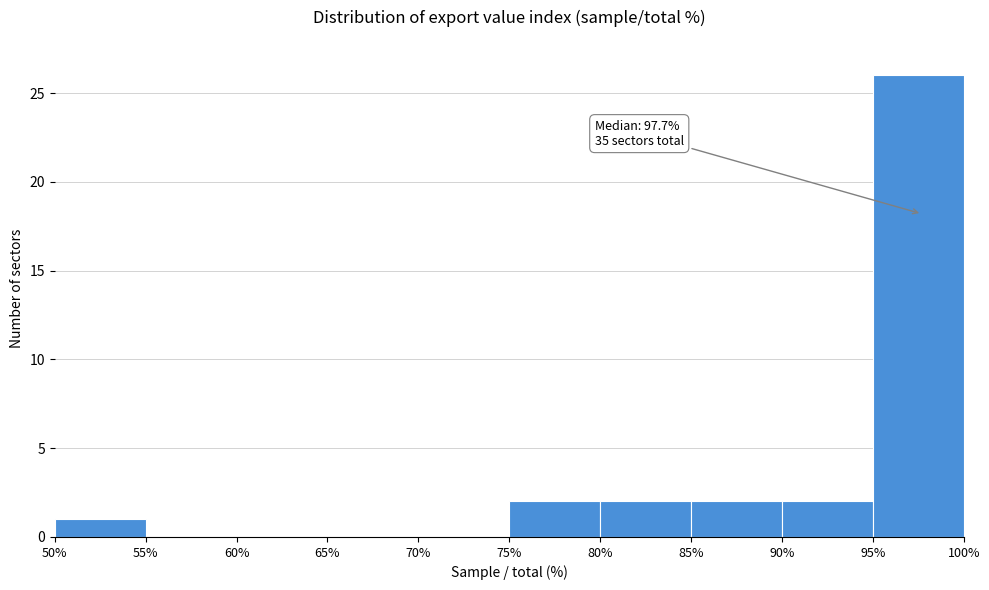

Over which range of the x-axis is the bar tallest?

95% to 100%